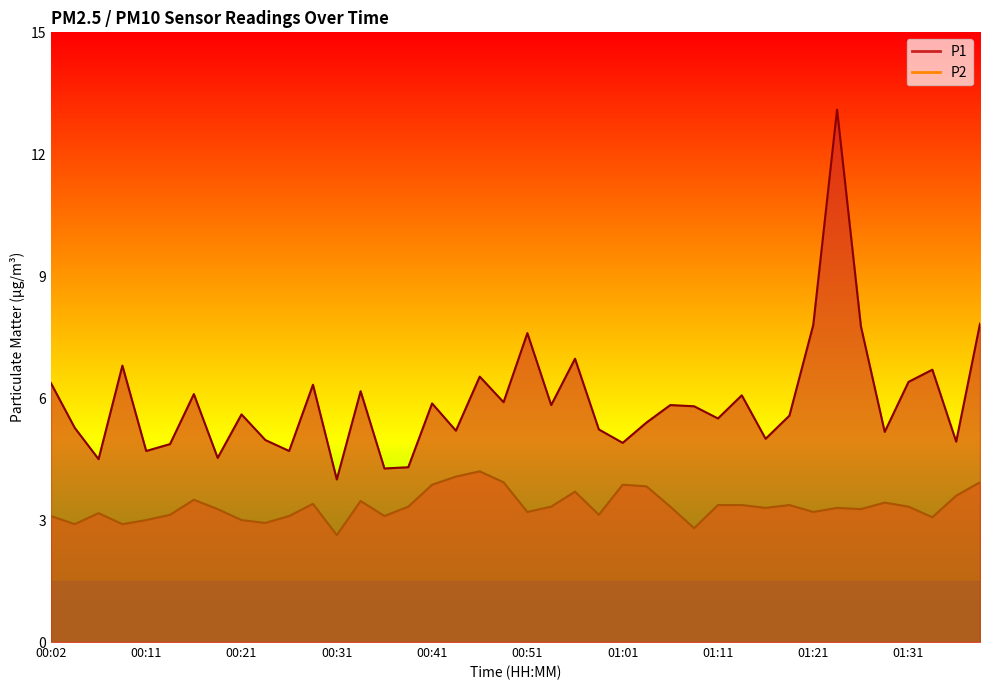

What is the value of the P2 point at the 25th from the left?

3.9